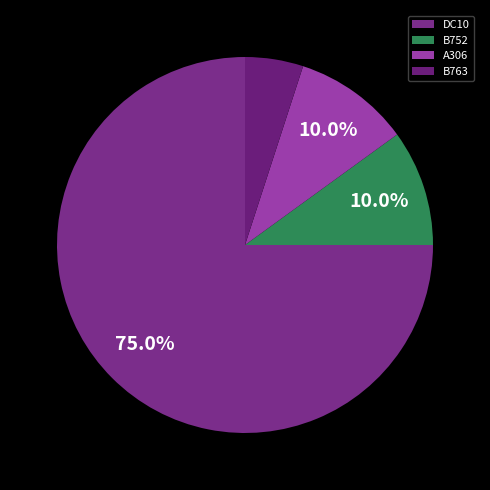

To the nearest percent, what is the combined percentage of DC10 and B752?

85%